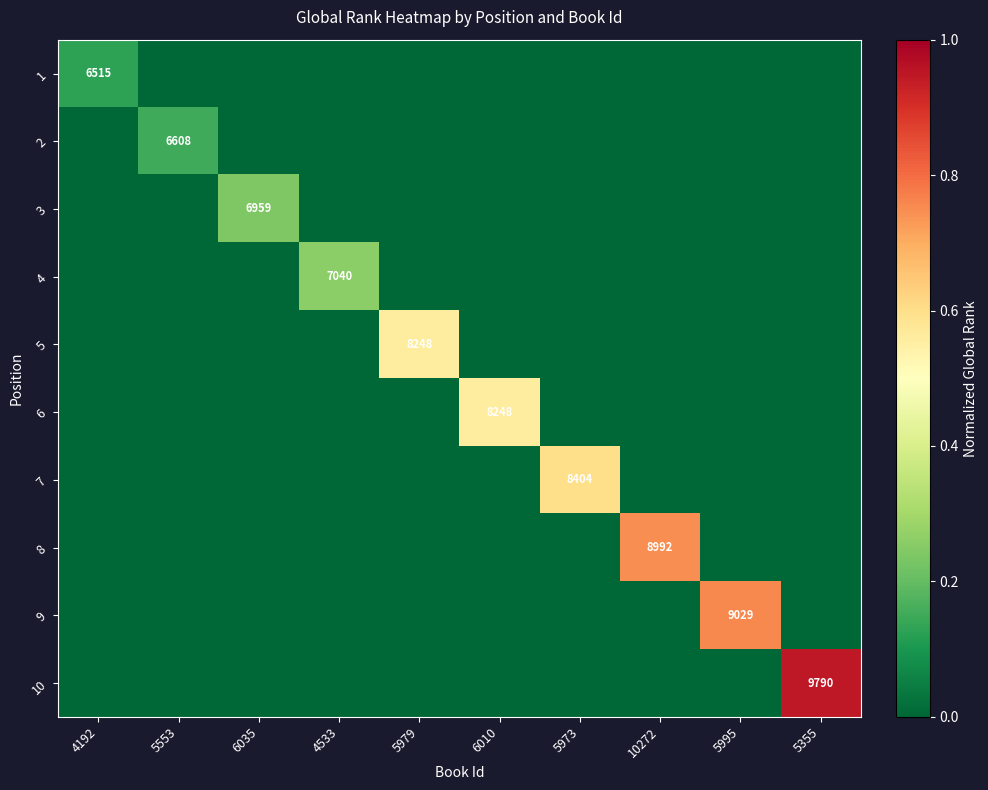

Is it true that 9 equals 9029 at 5995?

True